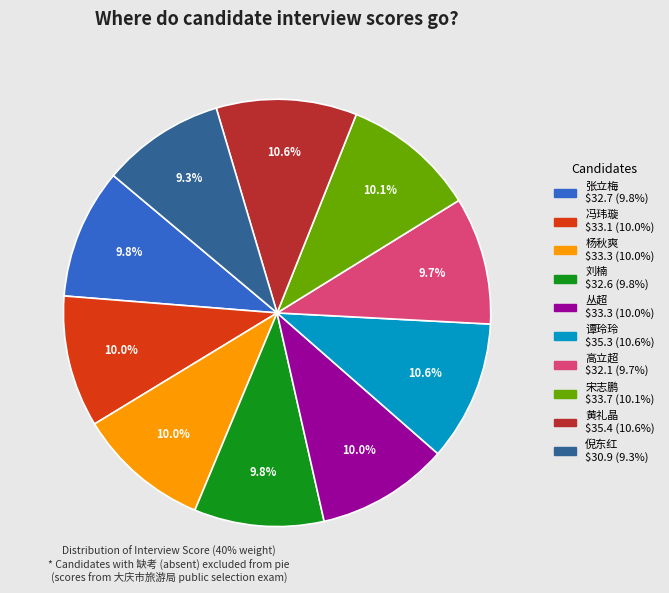

What percentage is the 丛超 slice, to the nearest percent?

10%